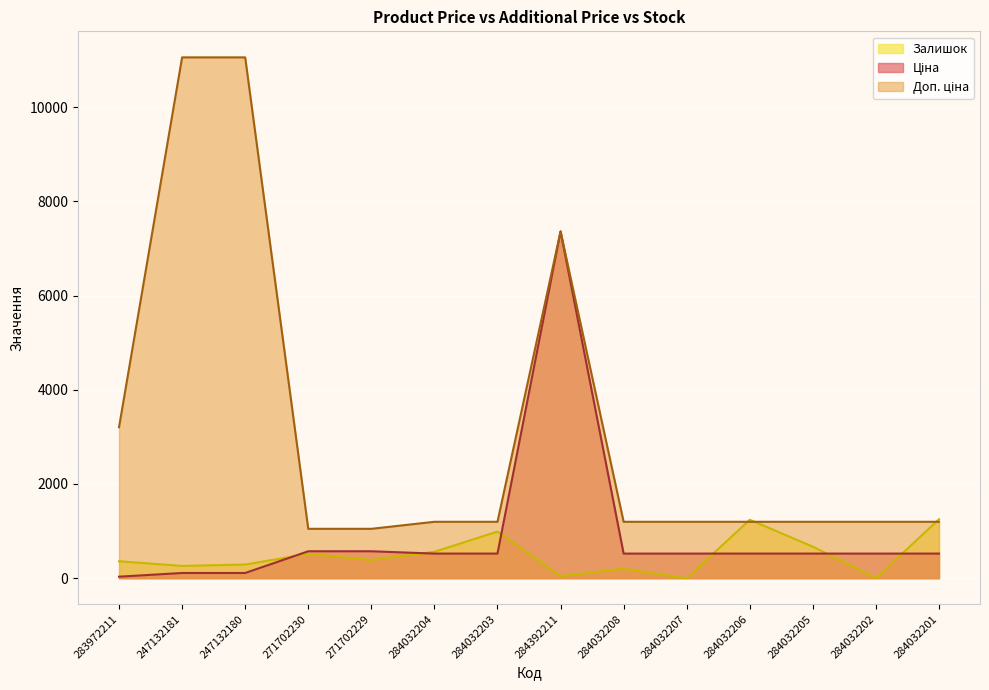

True or false: Доп. ціна and Ціна intersect in this chart.

False